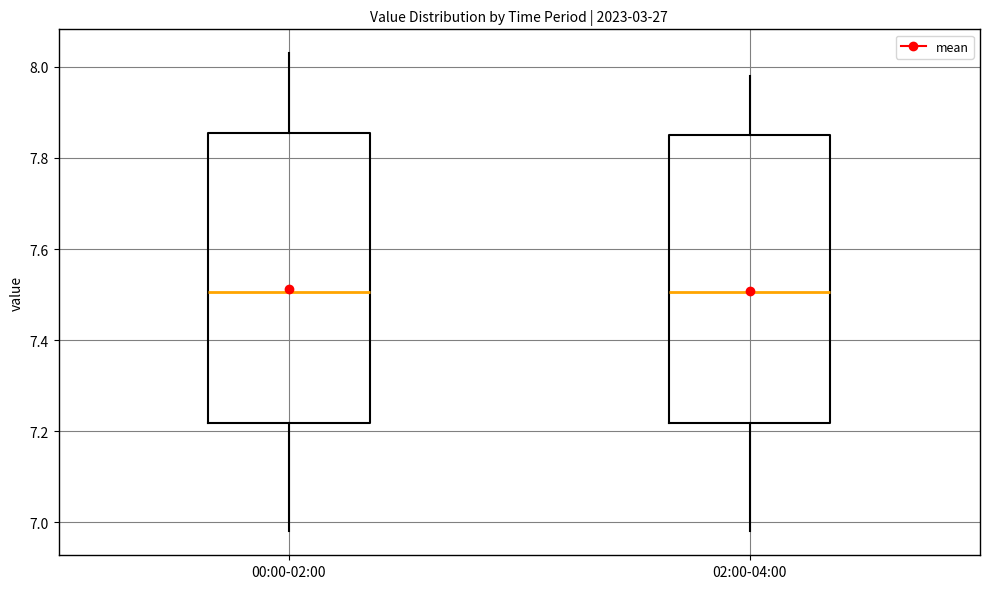

Where does the upper whisker of the box for 00:00-02:00 end on the y-axis? The values are not printed on the chart, so give them approximately, as read against the axis.

8.04